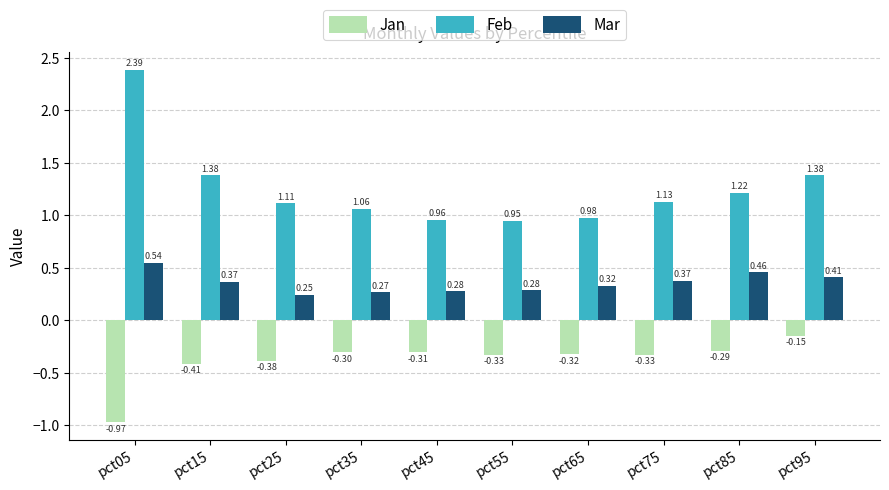

At how many categories does at least one series exceed 1?

7